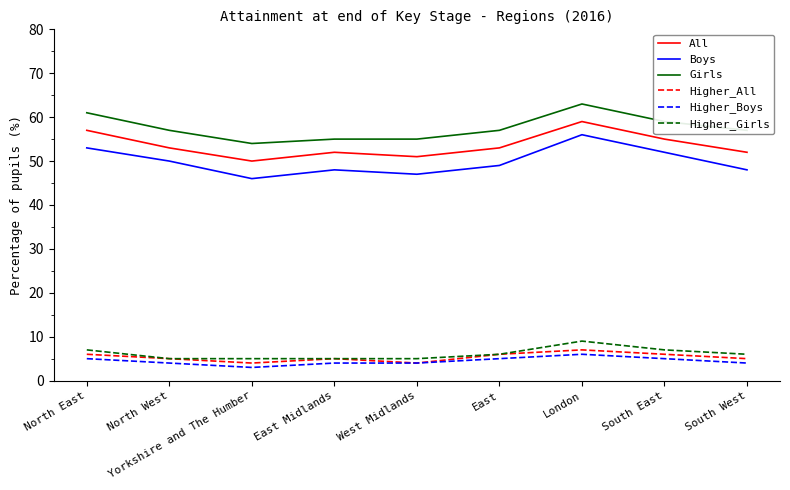

Is the value of Higher_All at South East greater than the value of All at London?

No